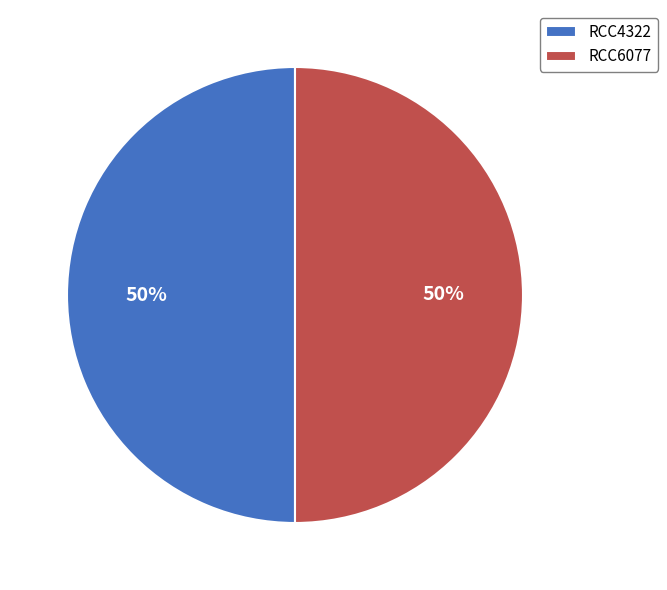

Approximately how many times larger is the value at RCC4322 compared to RCC6077?

1.0